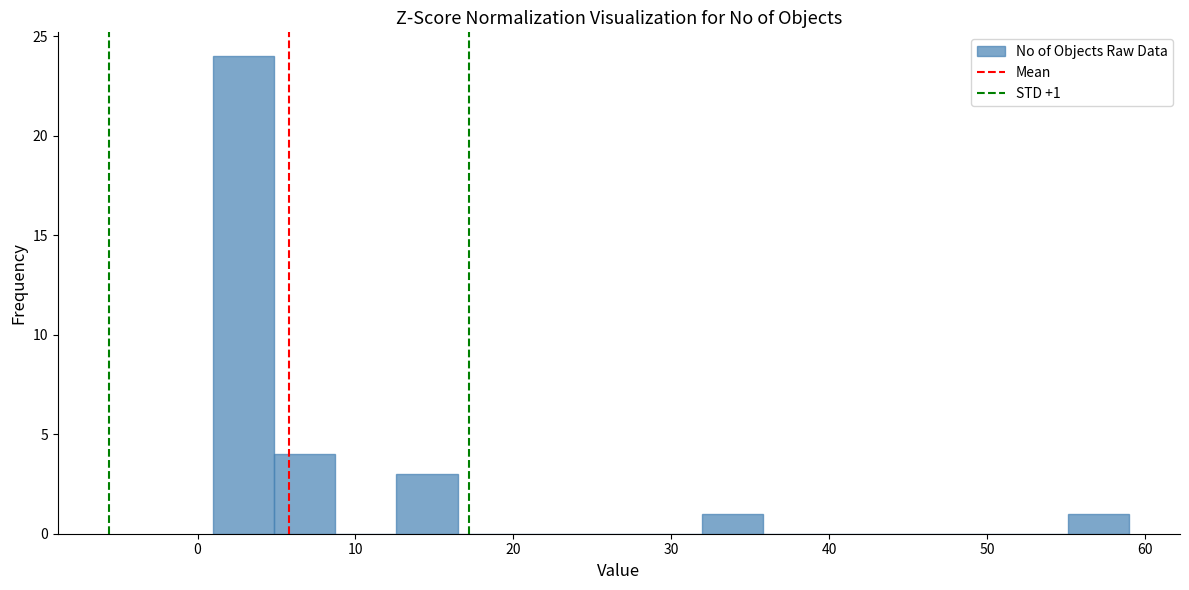

Around what value on the x-axis is the tallest bar? Give the approximate position of its centre, as read against the axis.

3